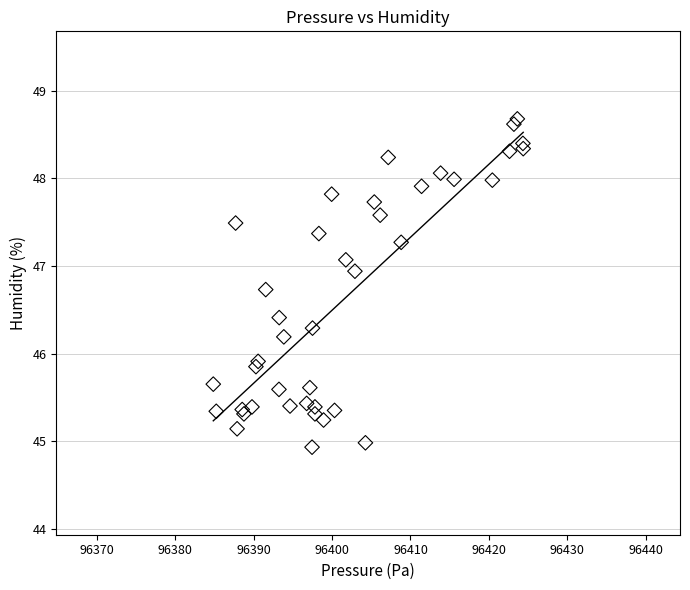

What Y value in the scatter plot is closest to 46?

45.9